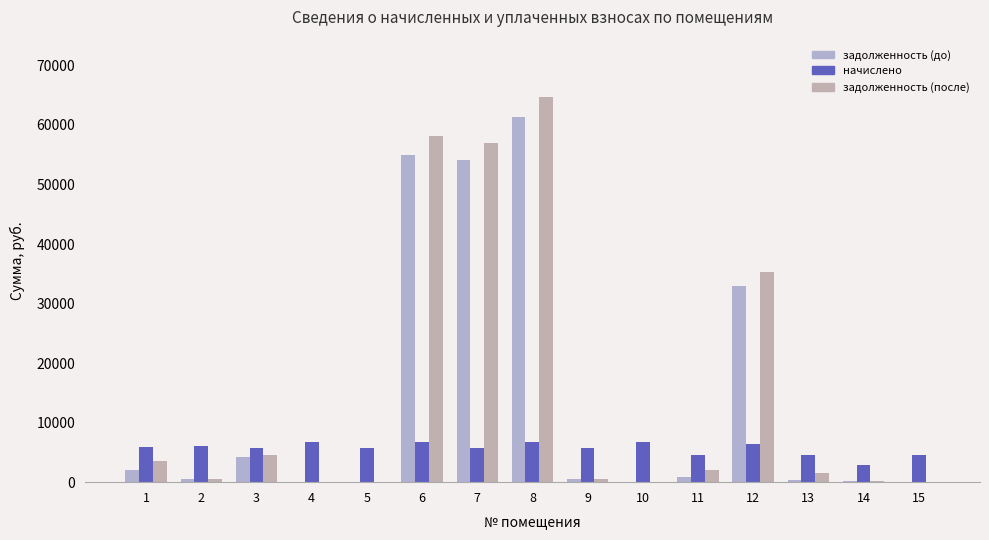

Which series changed the most between 11 and 13?

задолженность (после)